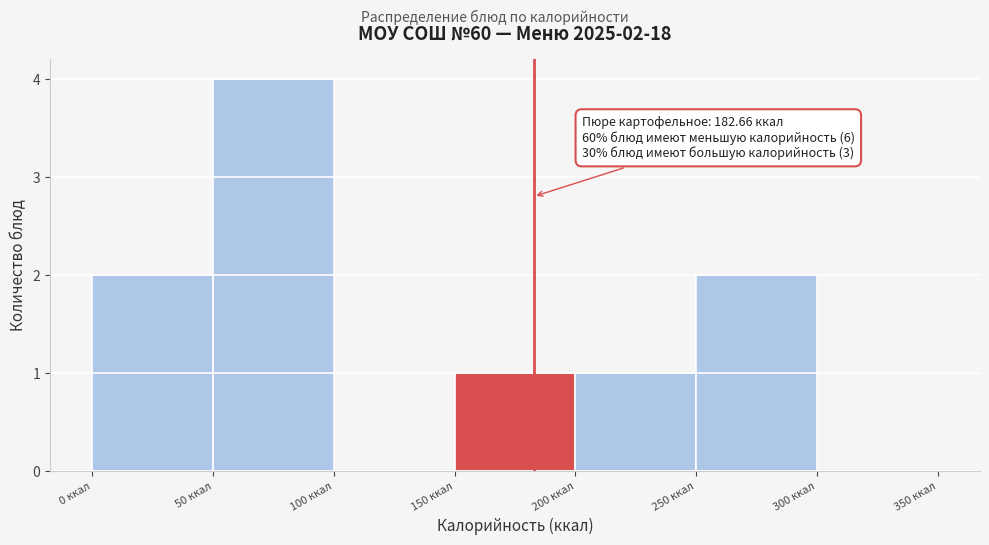

Which range on the x-axis has the tallest bar?

50 to 100